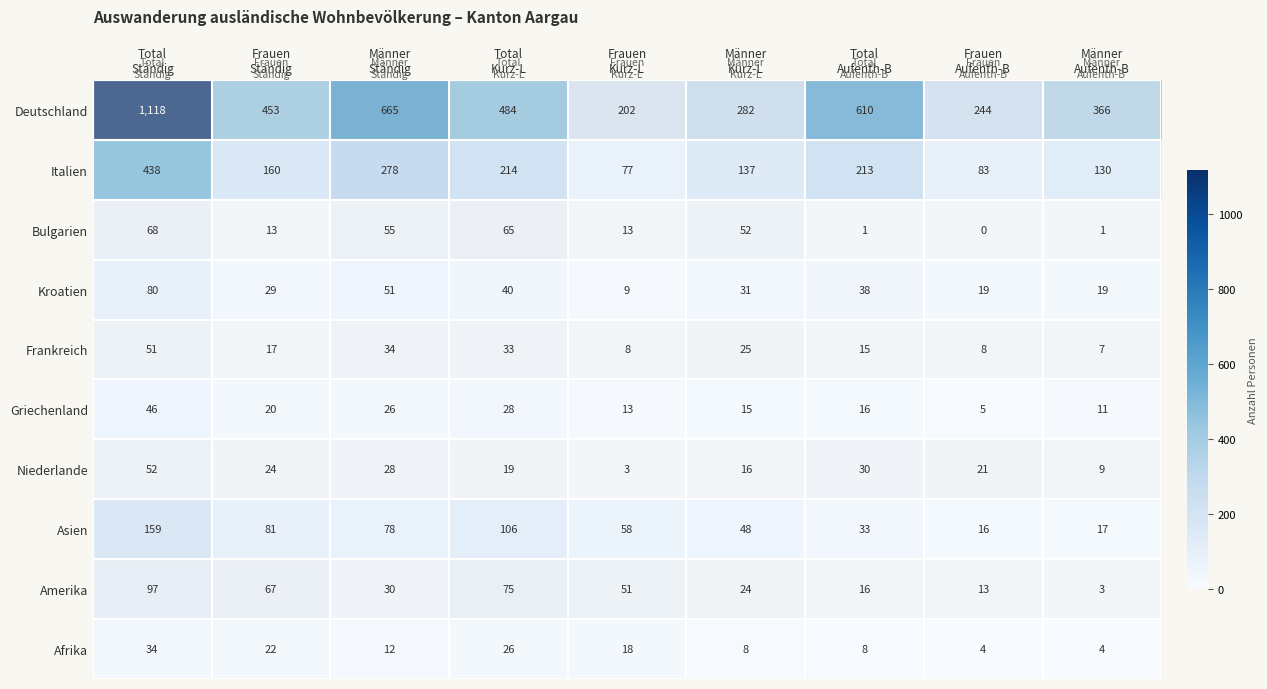

What is the difference between the second highest and minimum values in the Niederlande series?

27